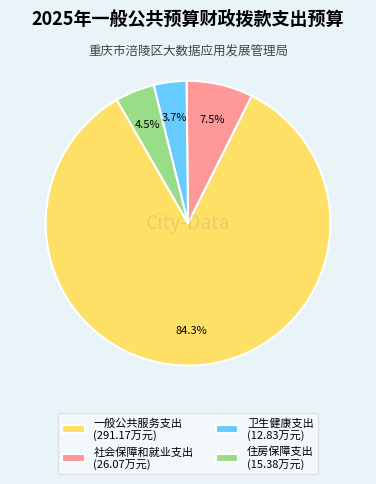

Rank the categories by value from highest to lowest.

一般公共服务支出, 社会保障和就业支出, 住房保障支出, 卫生健康支出